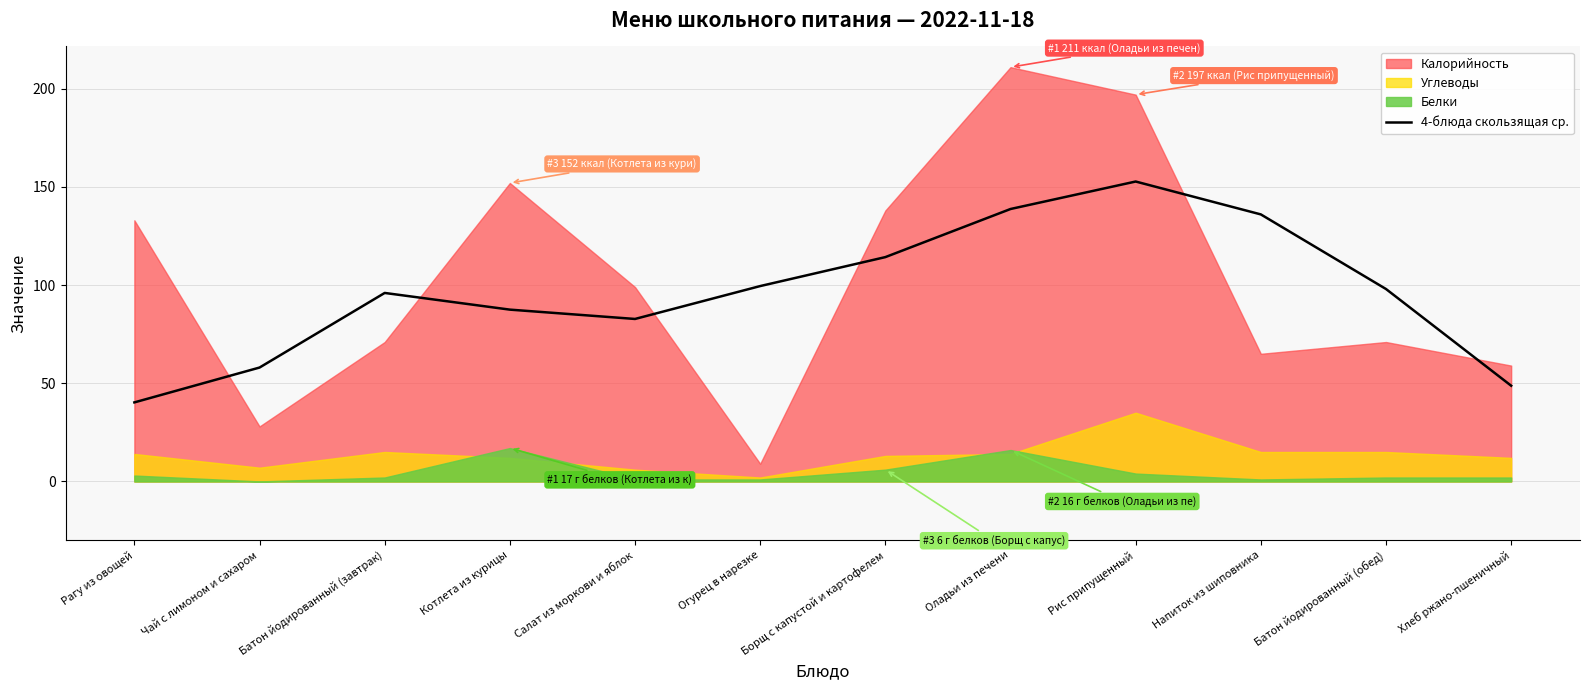

Is it true that 4-блюда скользящая ср. equals 54.2 at Котлета из курицы?

False